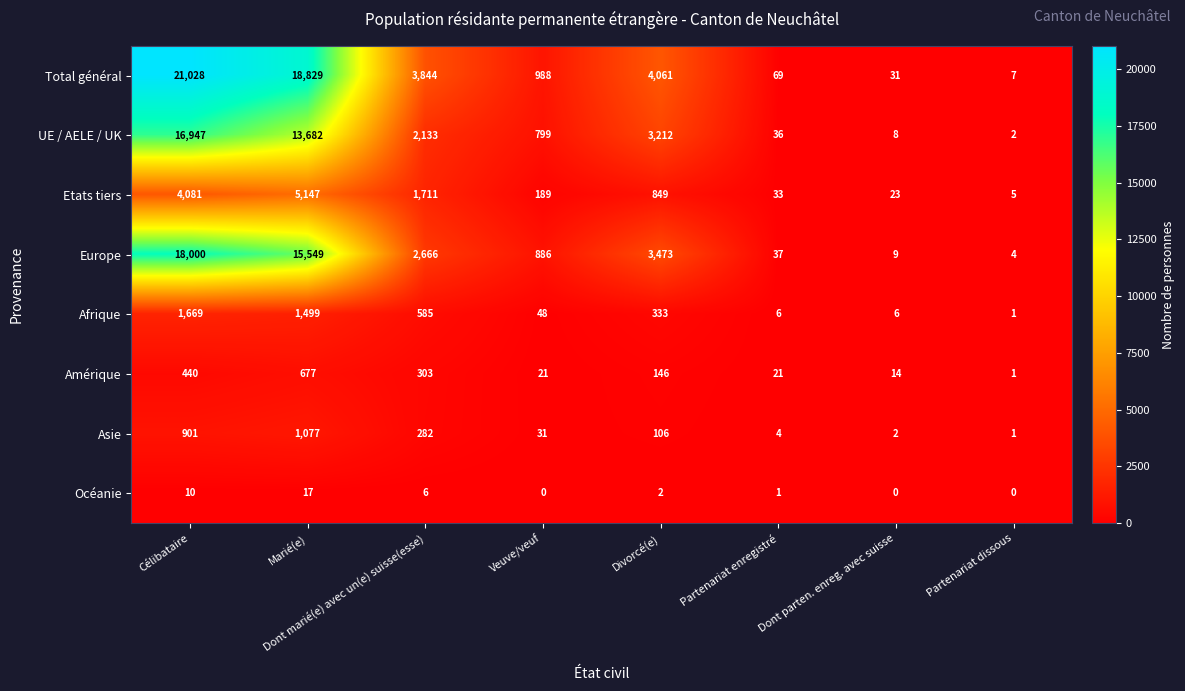

How many data points in Océanie are less than 2?

4